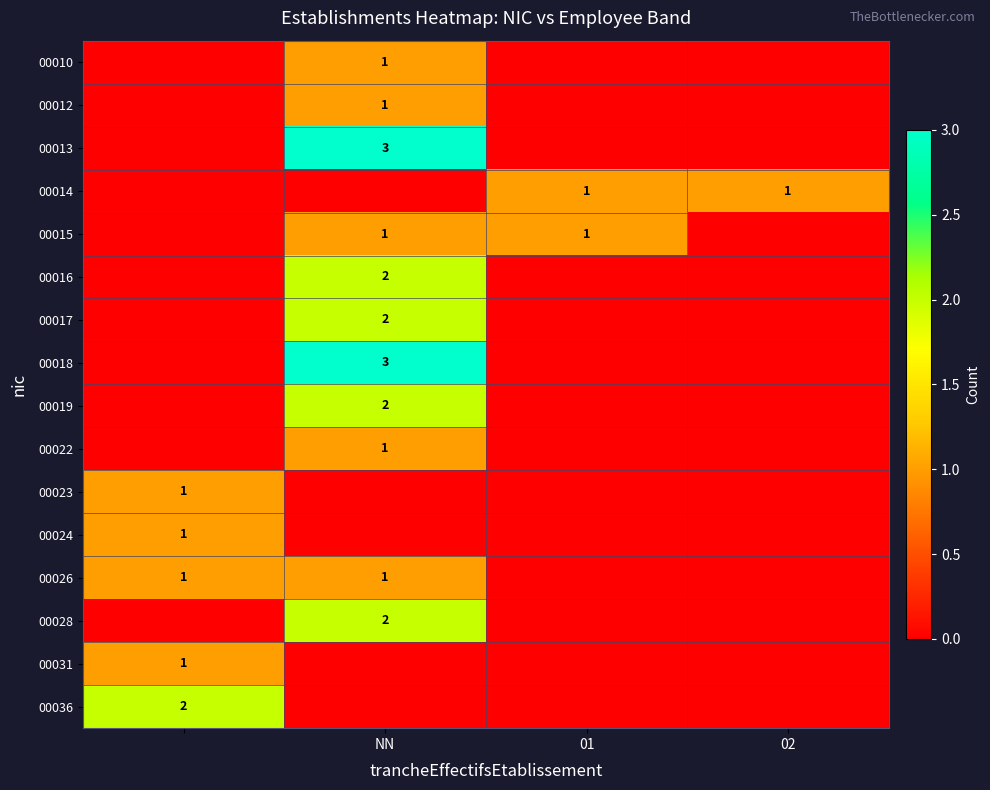

Is it true that 00015 equals 0 at 01?

False